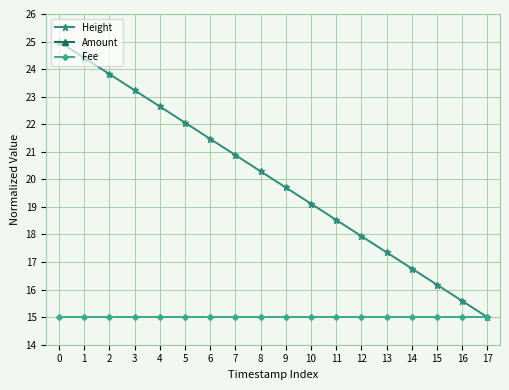

What is the difference between the maximum and minimum values in the Height series?

10.0